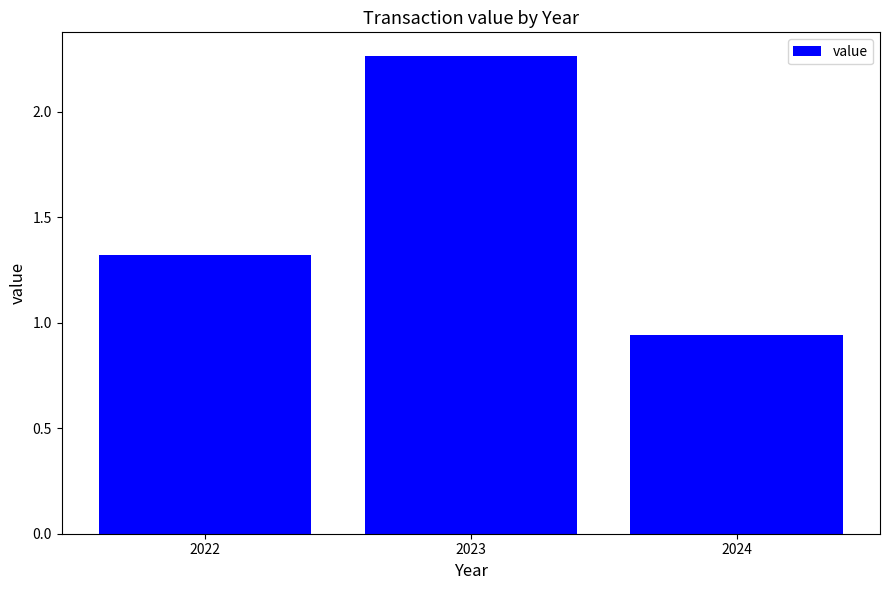

Is it true that the value at 2023 is 1.0?

False